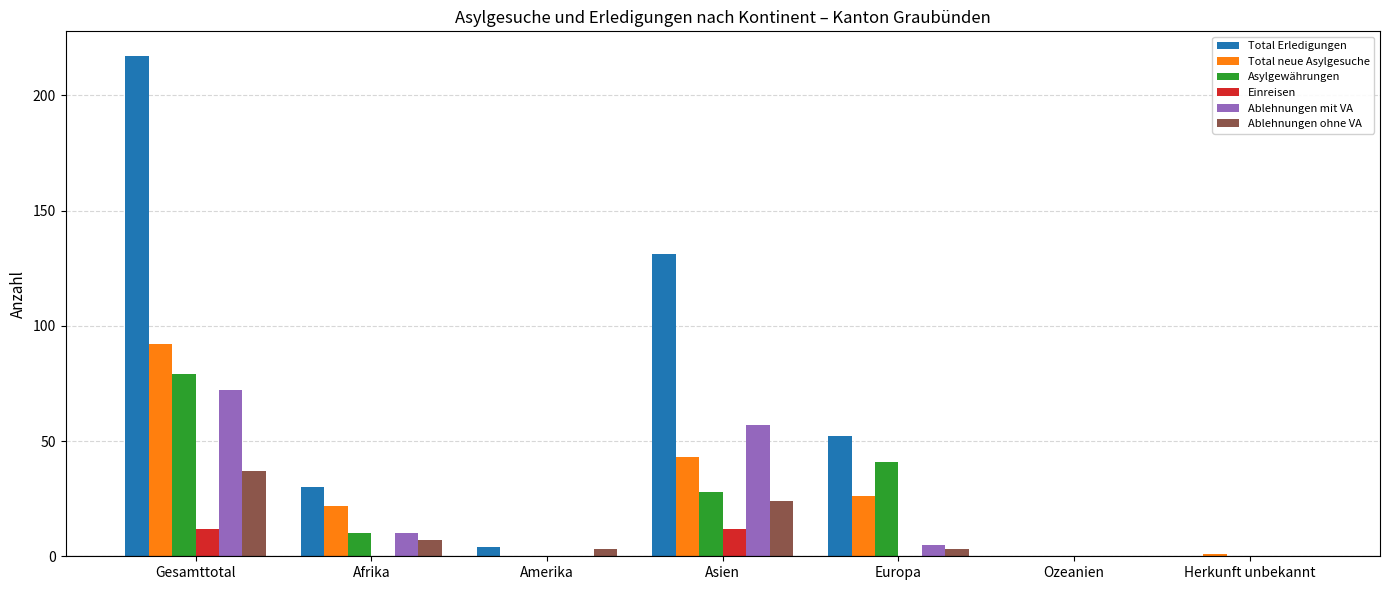

At which category is the sum across all series the highest?

Gesamttotal